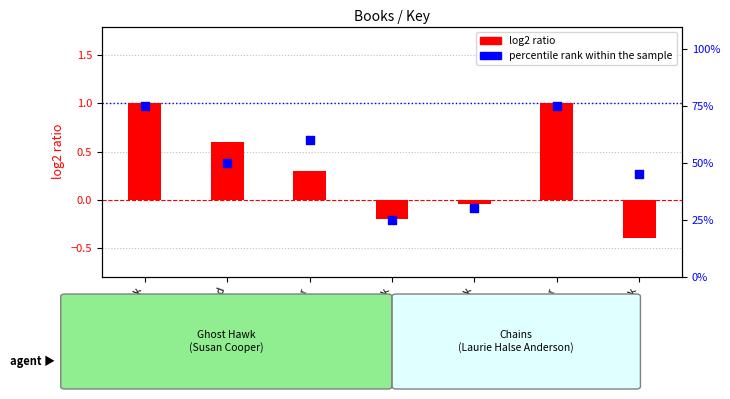

What are all the series names shown in the legend?

log2 ratio, percentile rank within the sample